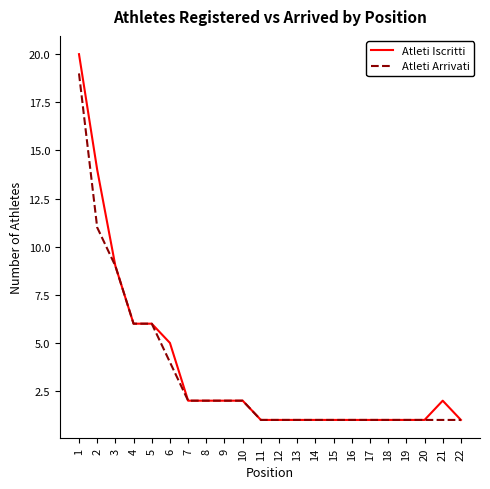

List the series in order of their overall mean, highest first.

Atleti Iscritti, Atleti Arrivati